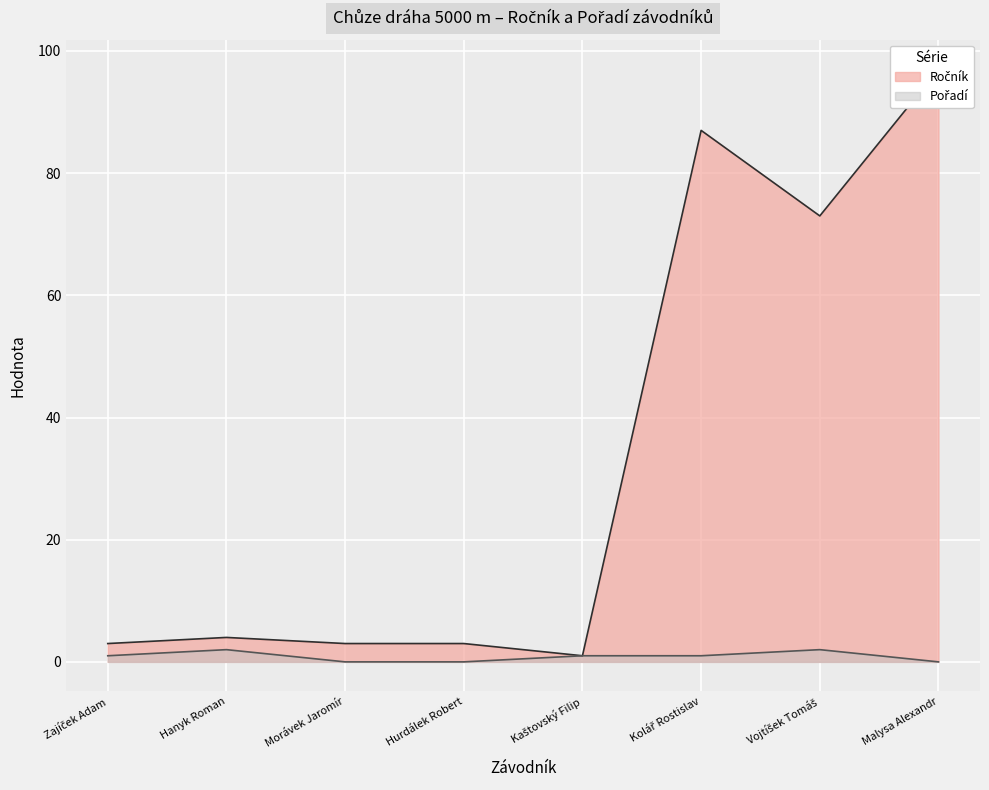

Is it true that Pořadí equals 1 at Vojtíšek Tomáš?

False